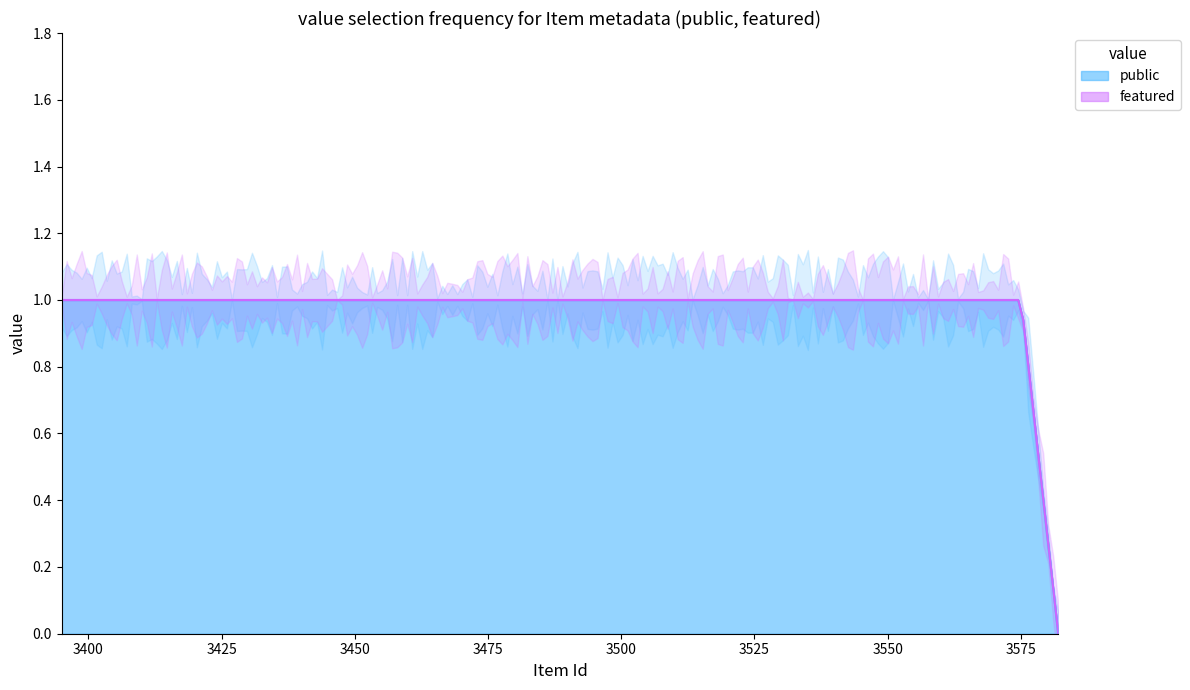

What are all the series names shown in the legend?

public, featured